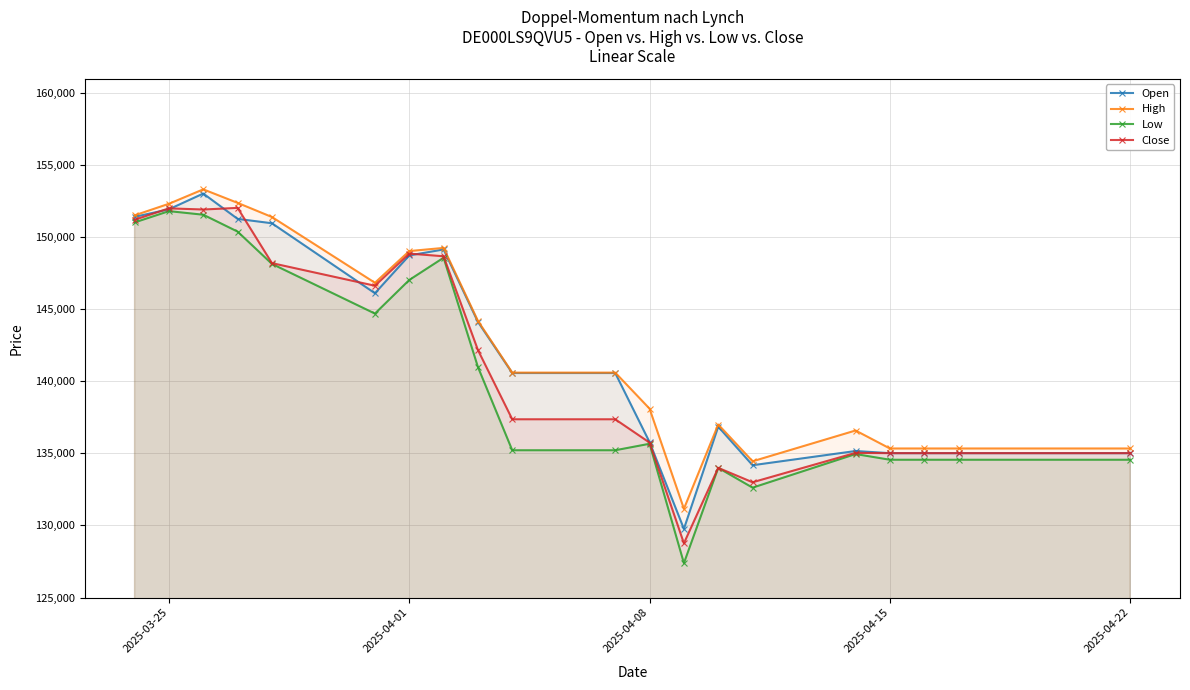

What is the lowest value of the Low series?

127387